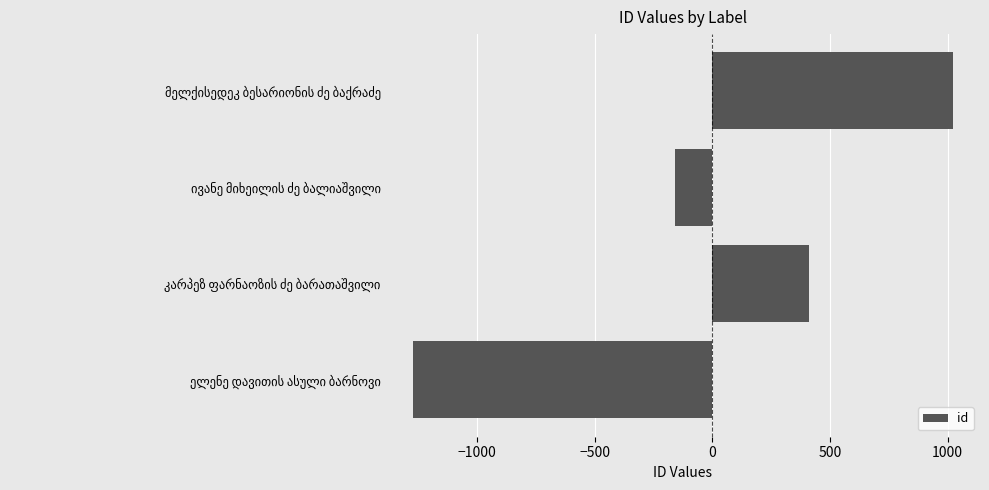

What is the greatest value displayed?

1022.8